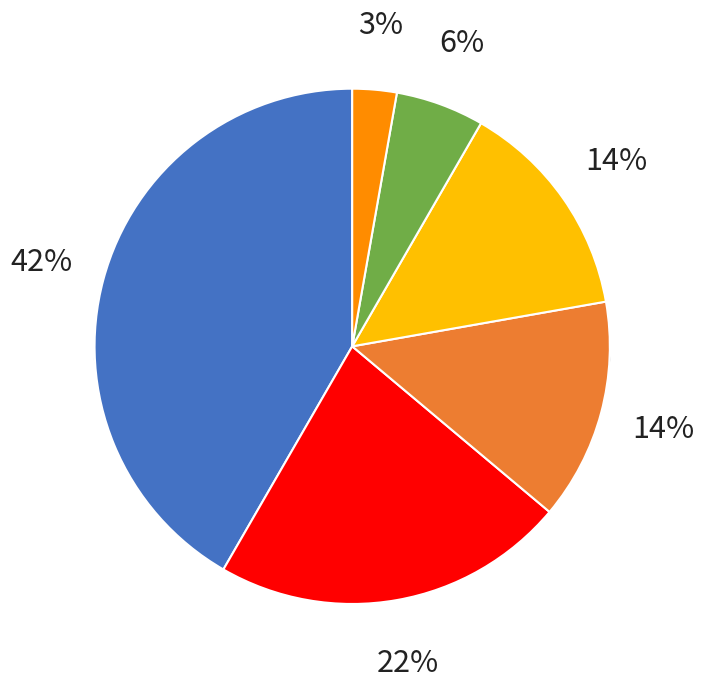

Is it true that Ampuhaukka is 20% of the pie?

False